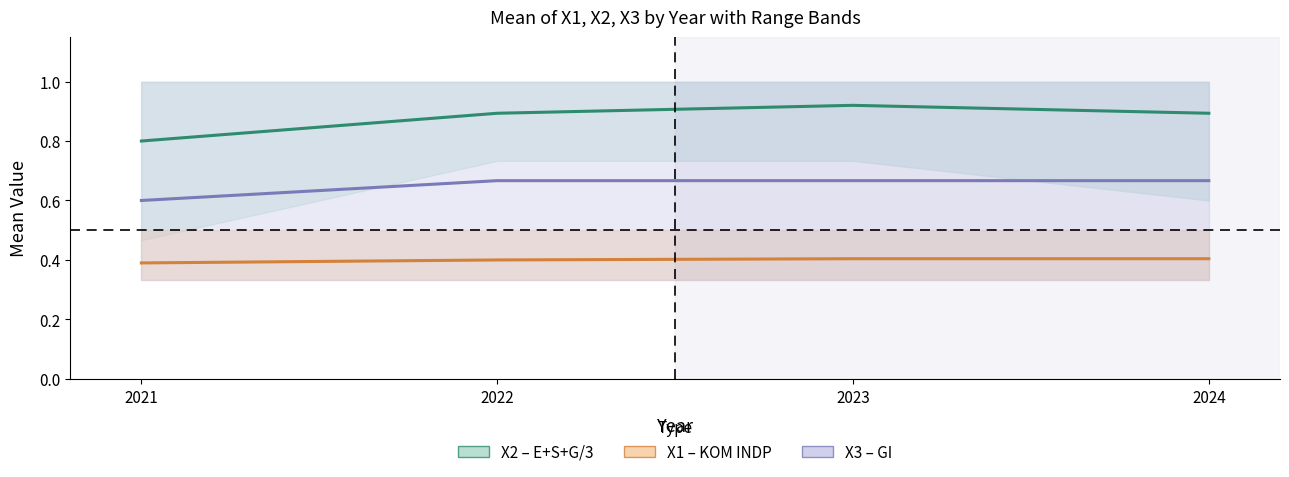

Is it true that X1 (KOM INDP) Mean equals 0.1 at 2023?

False